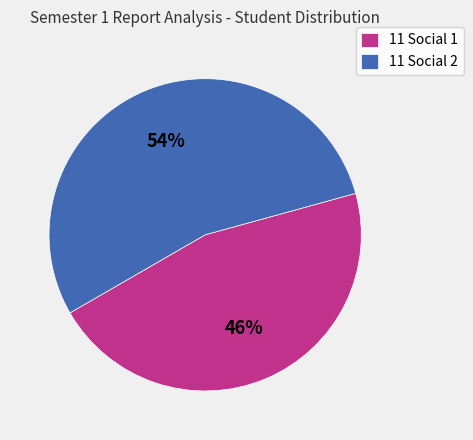

Between 11 Social 1 and 11 Social 2, which is larger?

11 Social 2